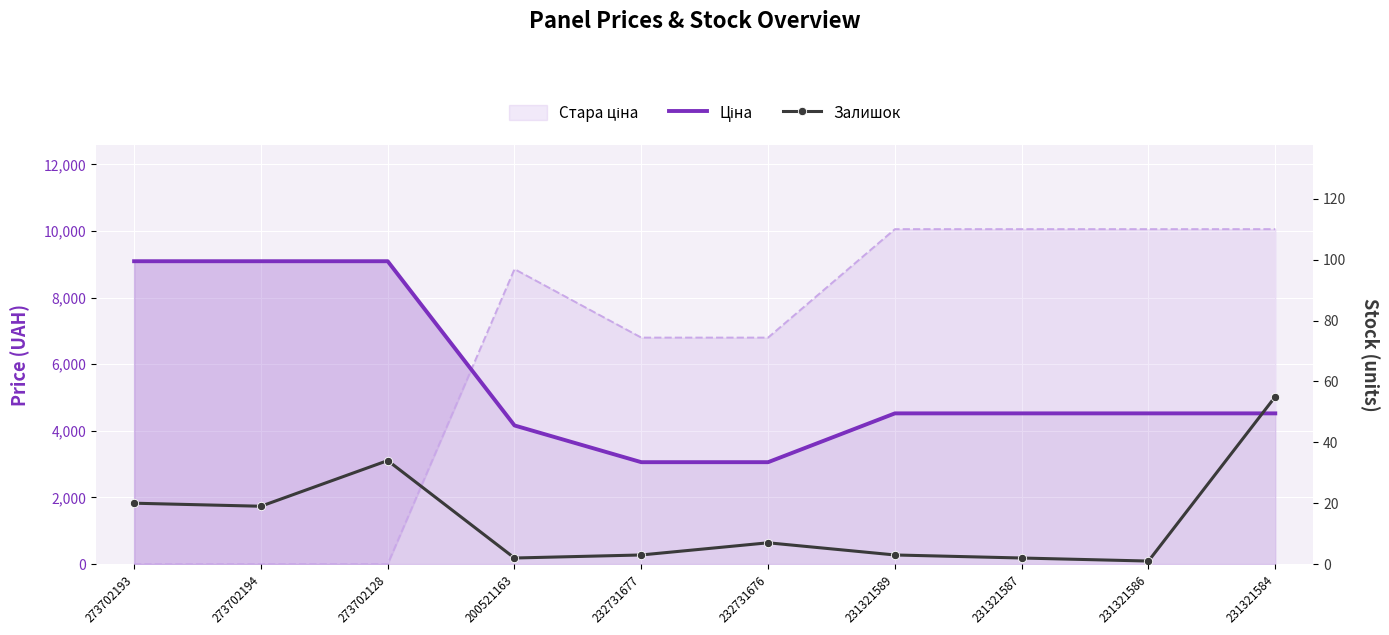

What is the average value of the Ціна series?

5565.6